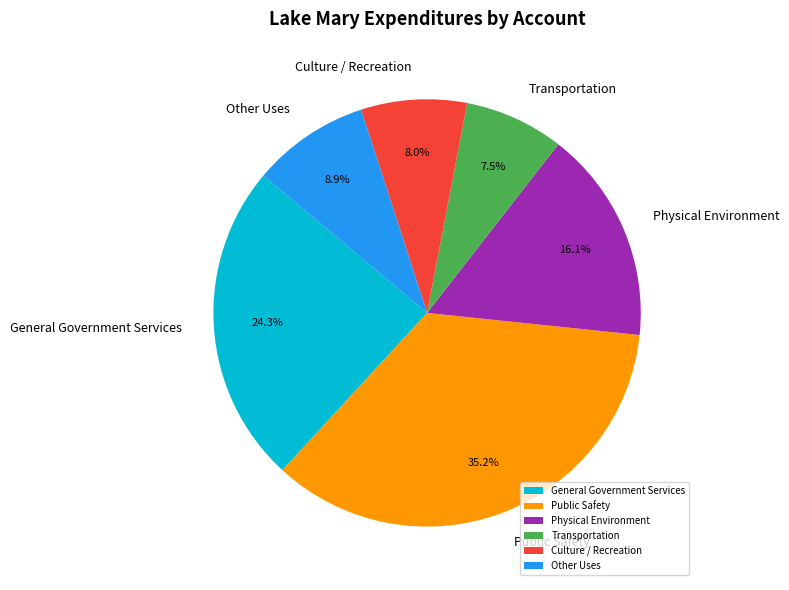

To the nearest percent, what is the average slice percentage?

17%